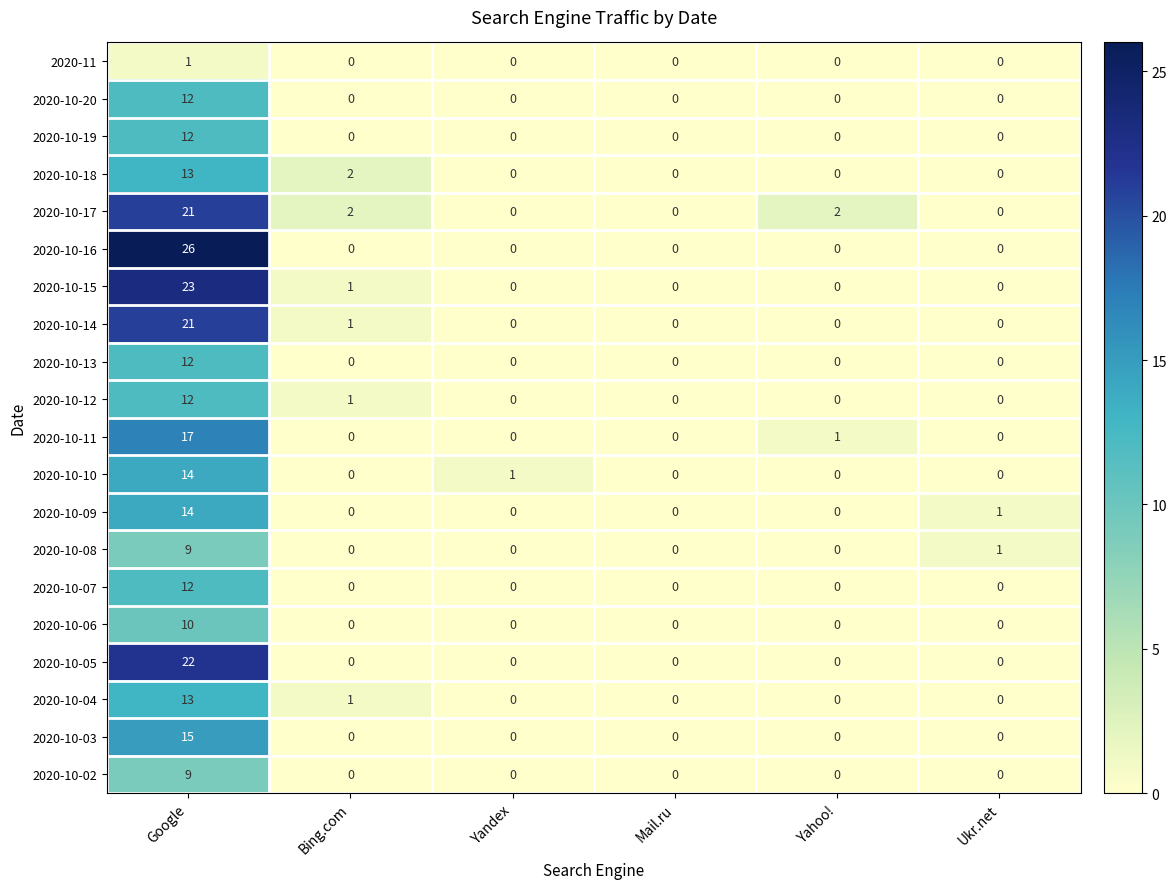

Between Yandex and Yahoo!, which series saw the biggest shift?

2020-10-17